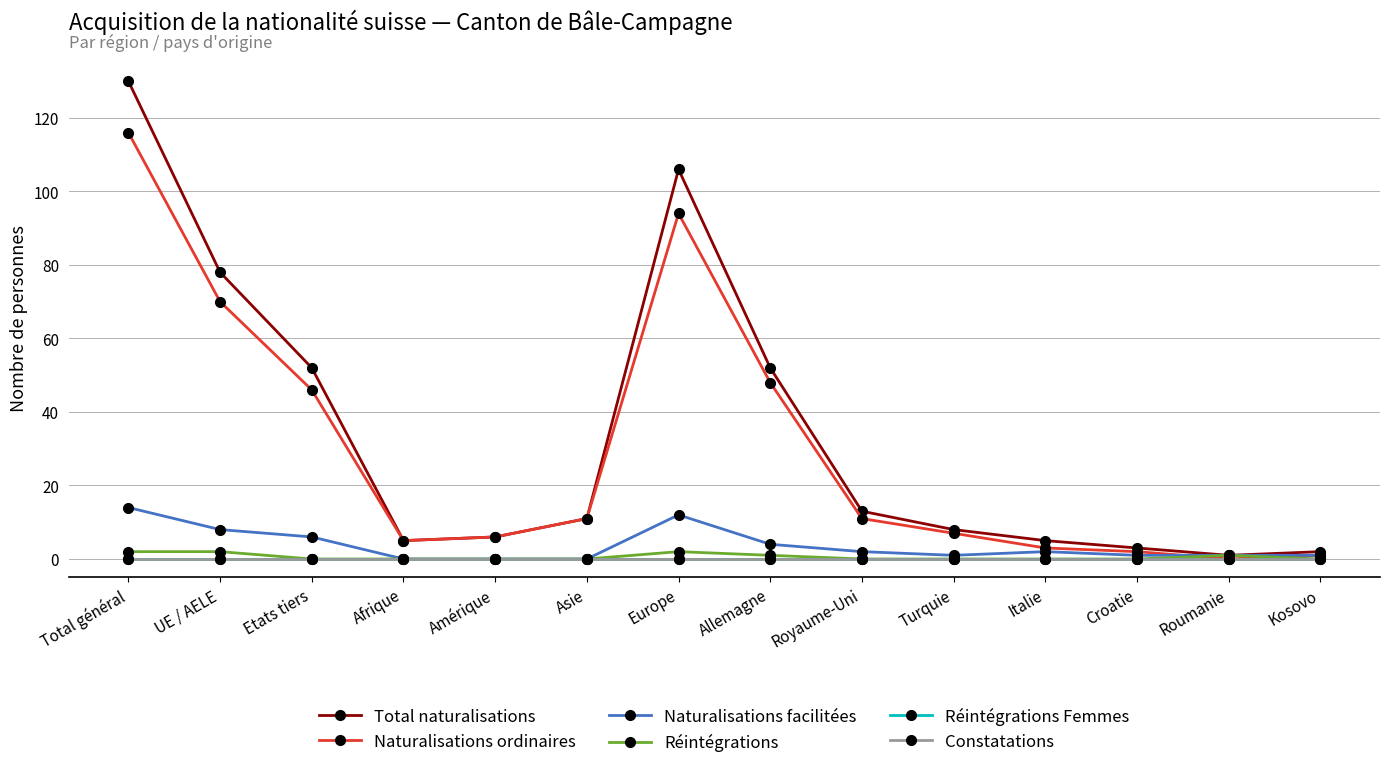

Which series has the widest spread of values?

Total naturalisations